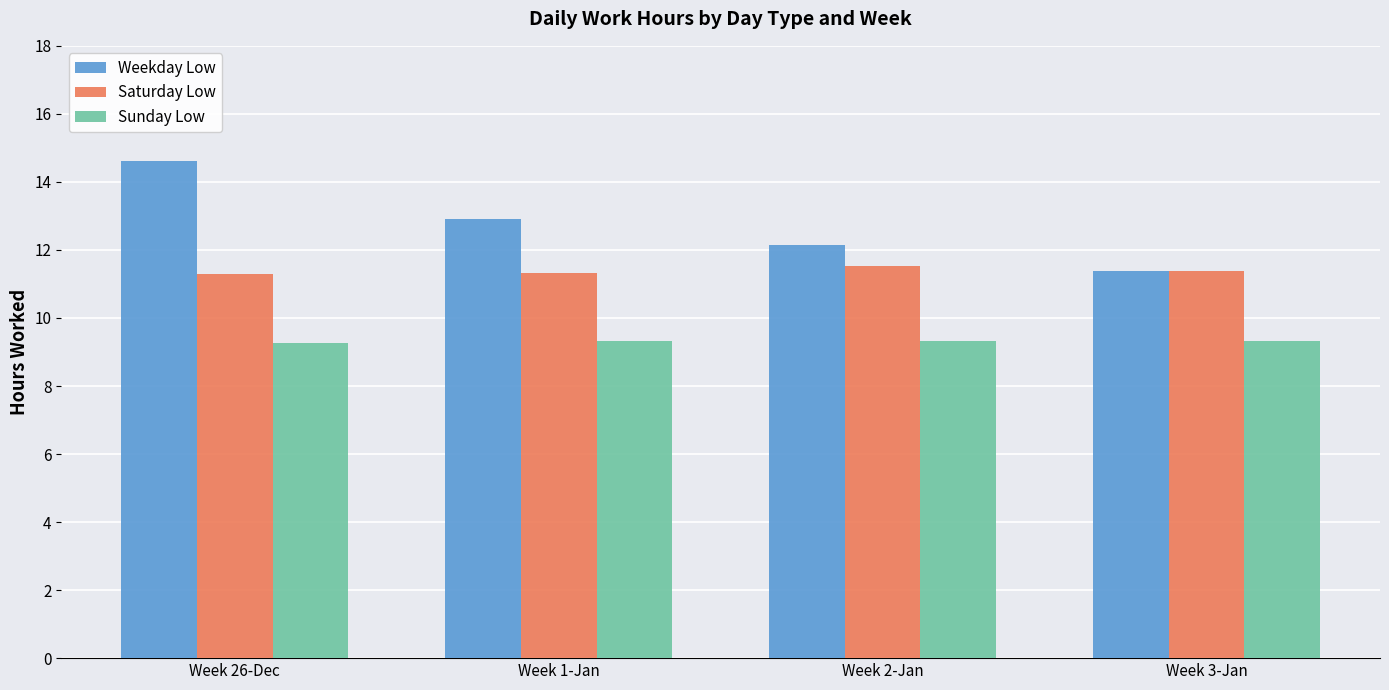

What is the minimum value for Saturday Low?

11.3